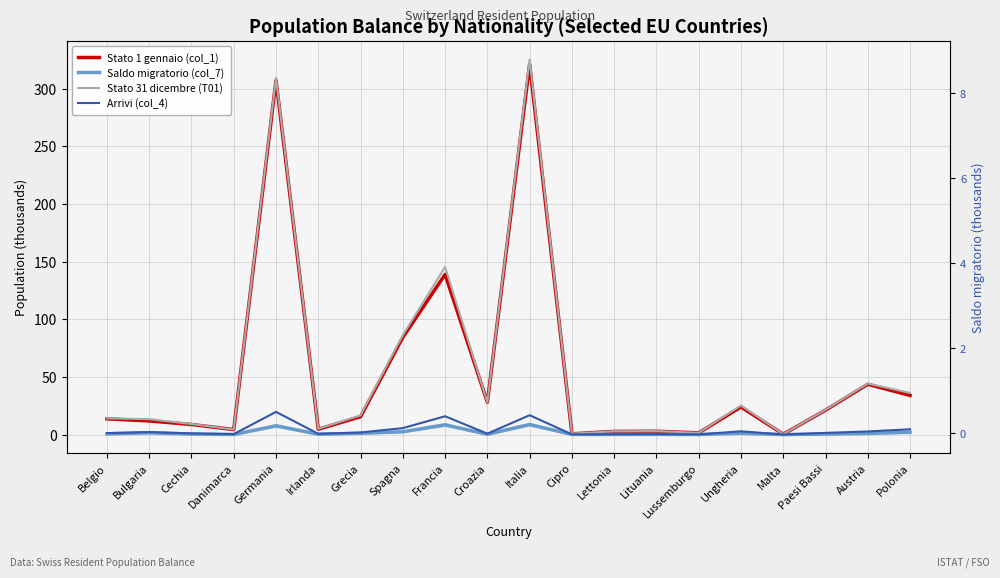

What is the sum of the Saldo migratorio (col_7) values at Lussemburgo and Irlanda?

0.3